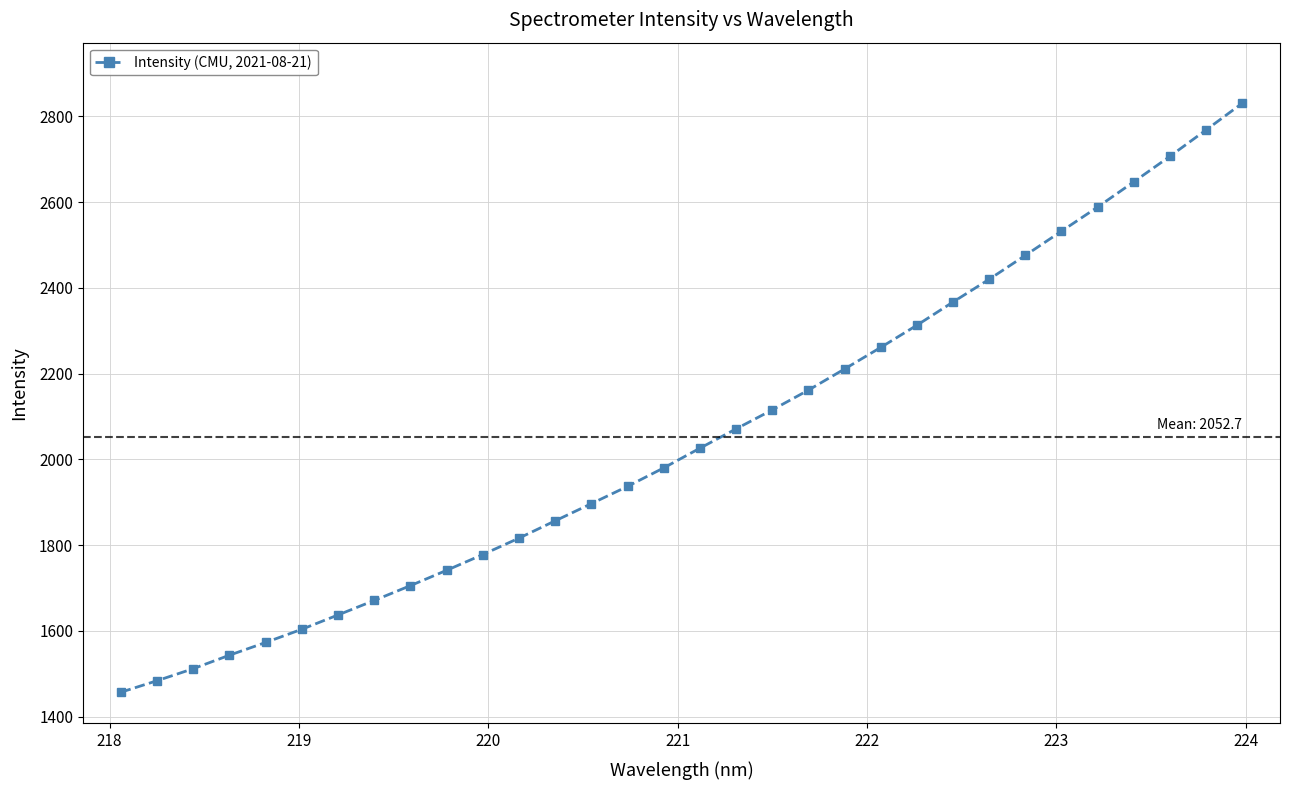

What is the average value?

2052.7